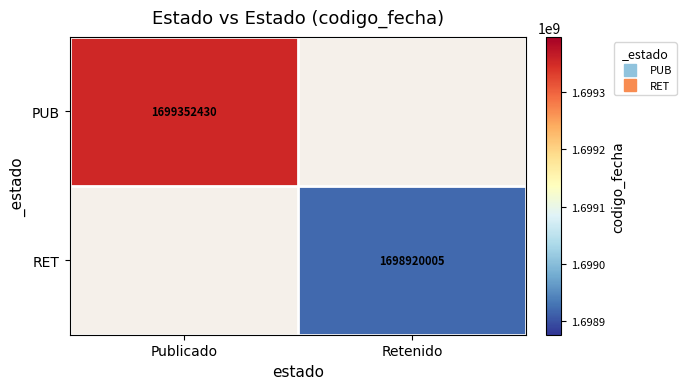

At Retenido, list the series in order from smallest to largest.

PUB, RET